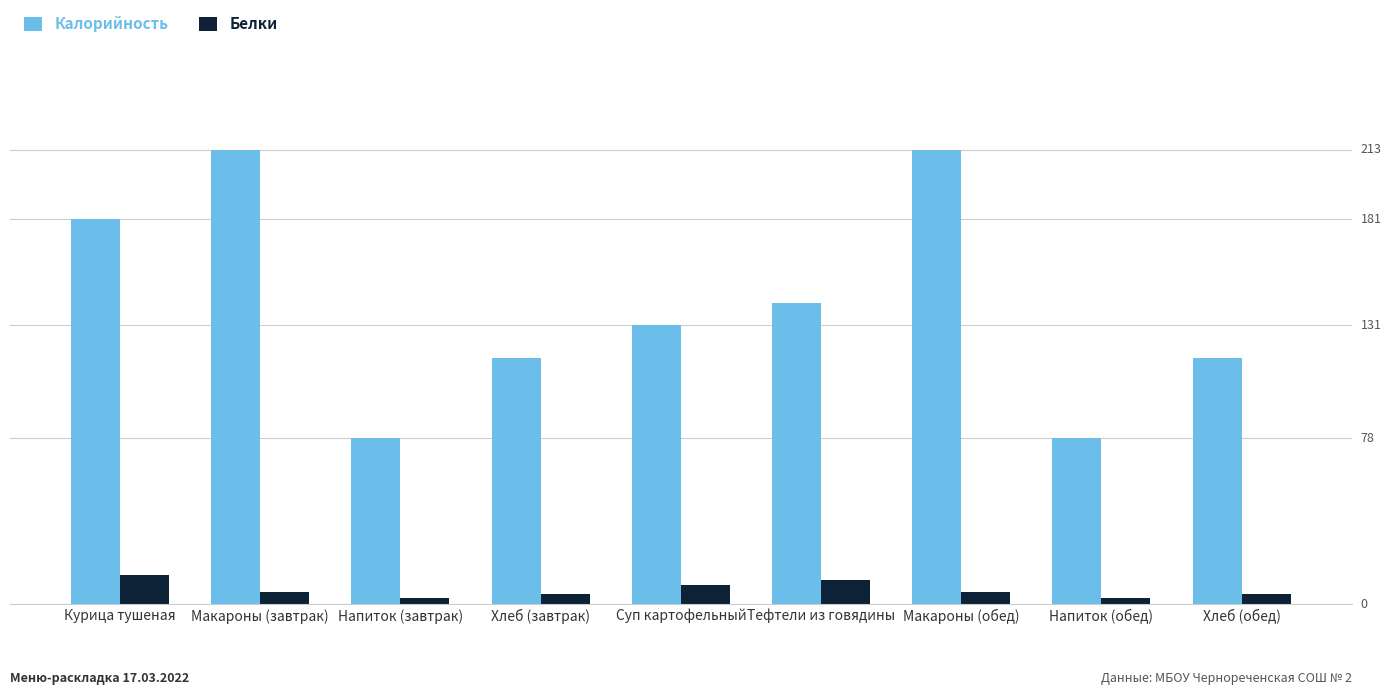

What are all the series names shown in the legend?

Калорийность, Белки